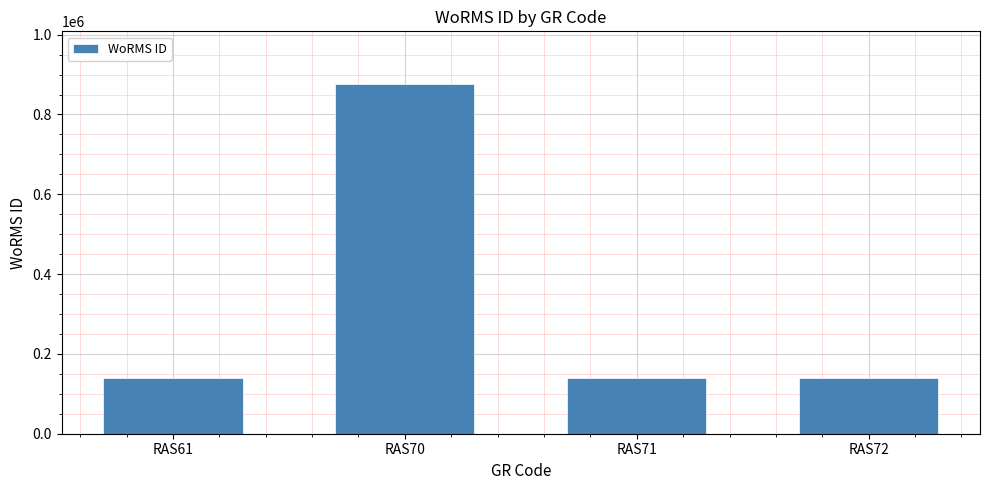

Which category has the highest value across all series?

RAS70